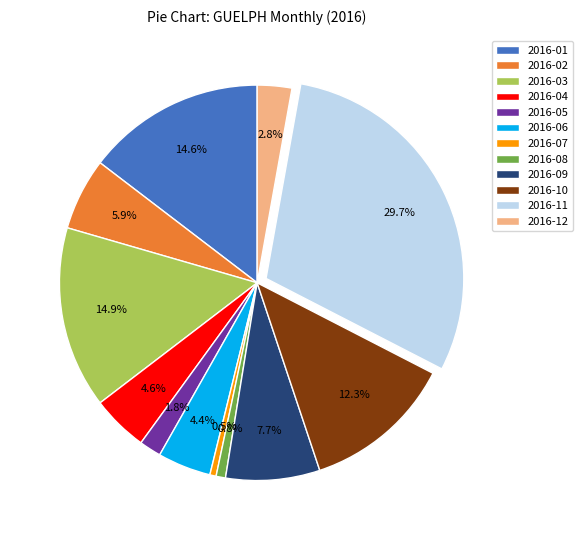

Count the number of slices in the pie.

12